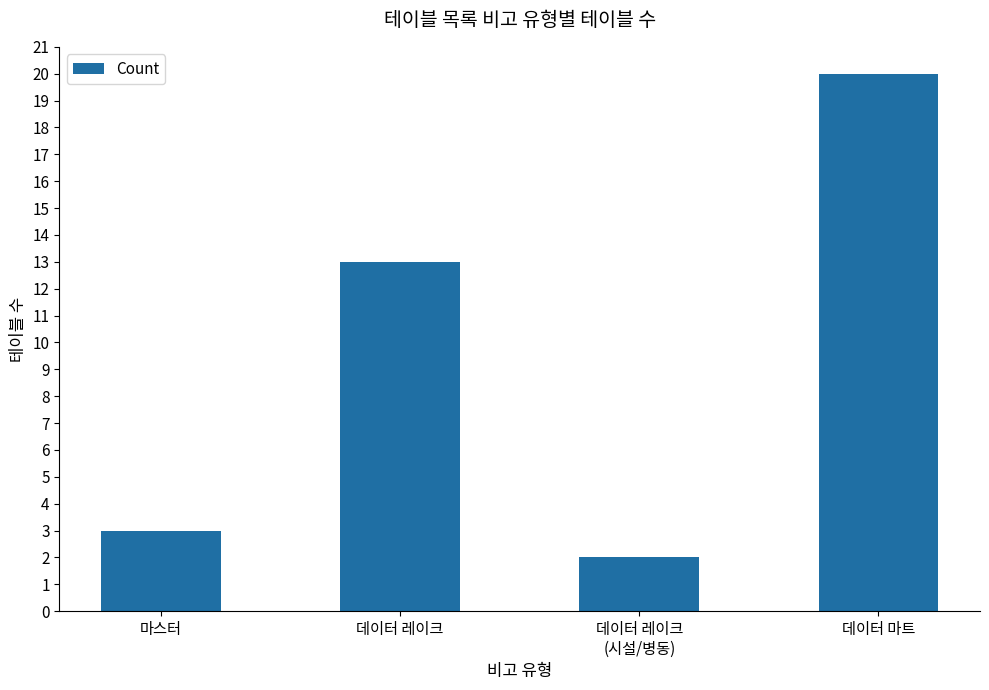

Count the number of categories in the chart.

4